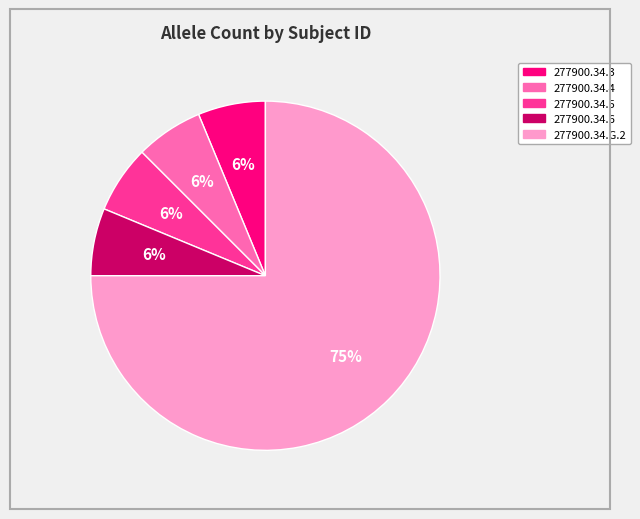

To the nearest percent, what portion does 277900.34.3 represent?

6%